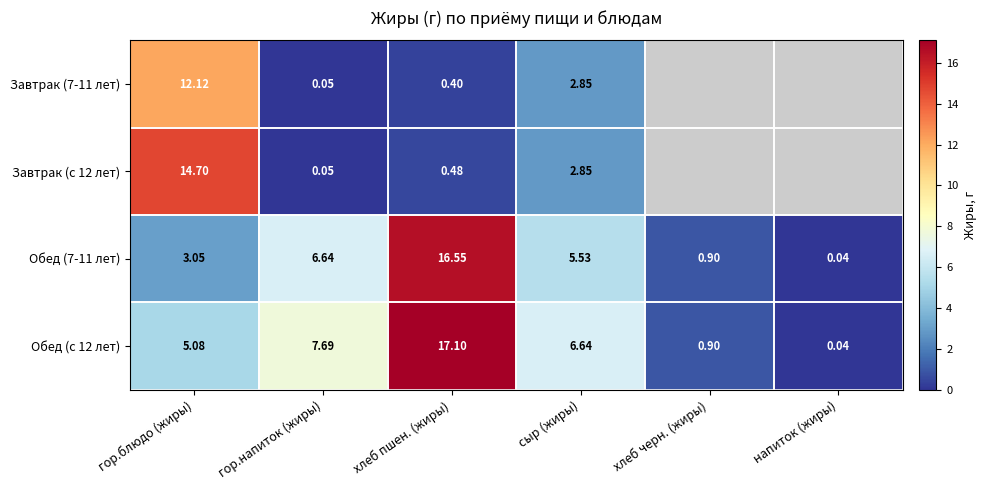

Is the value of Обед (с 12 лет) at гор.блюдо (жиры) greater than the value of Завтрак (7-11 лет) at хлеб пшен. (жиры)?

Yes